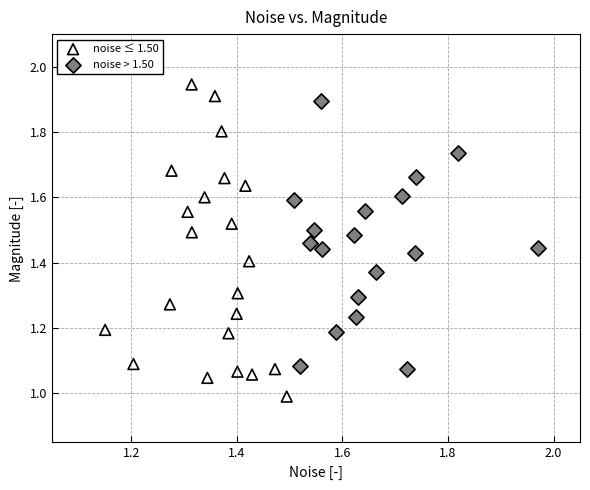

Which series contains the lowest Y value?

noise ≤ 1.50